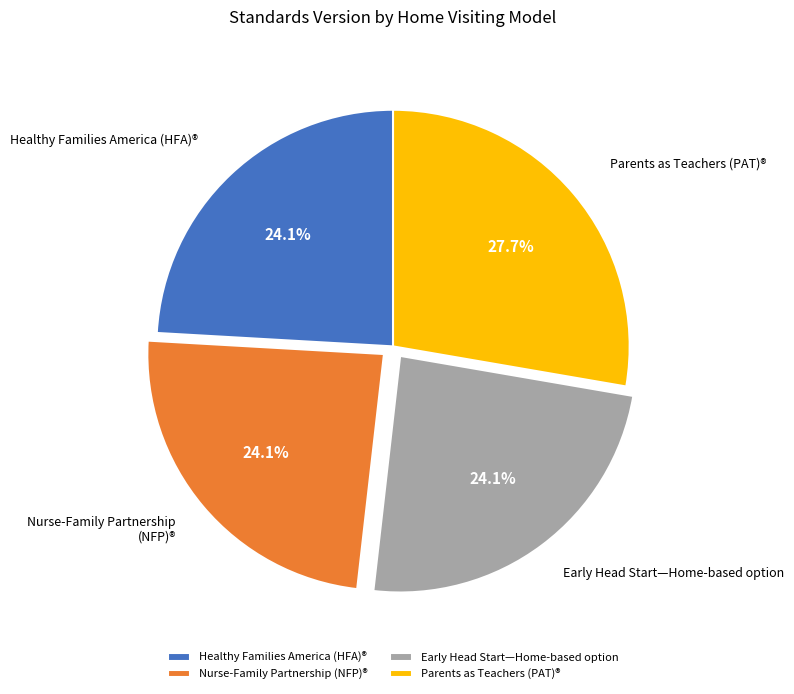

Is there any slice that represents more than half of the pie?

No